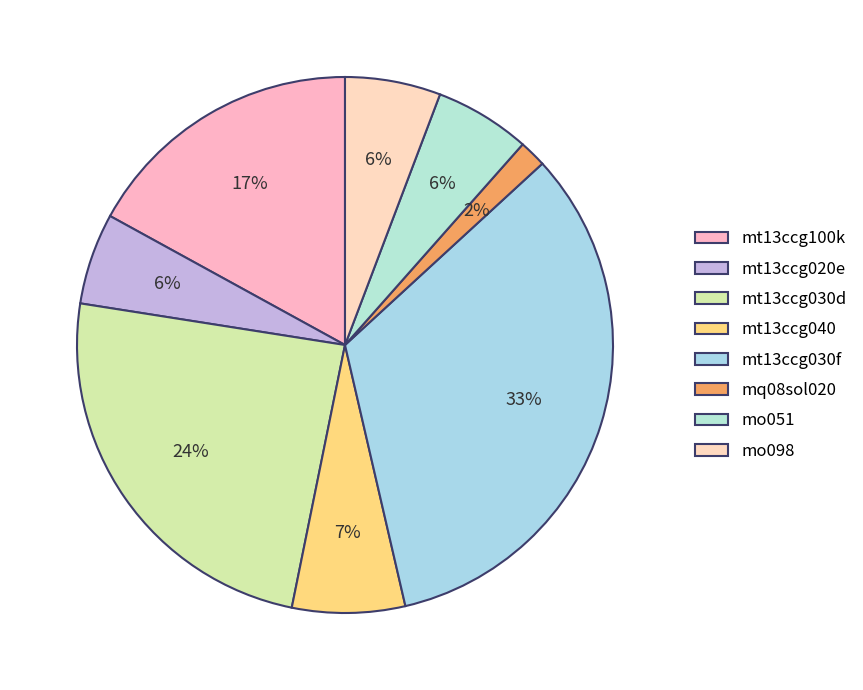

Count the number of slices in the pie.

8